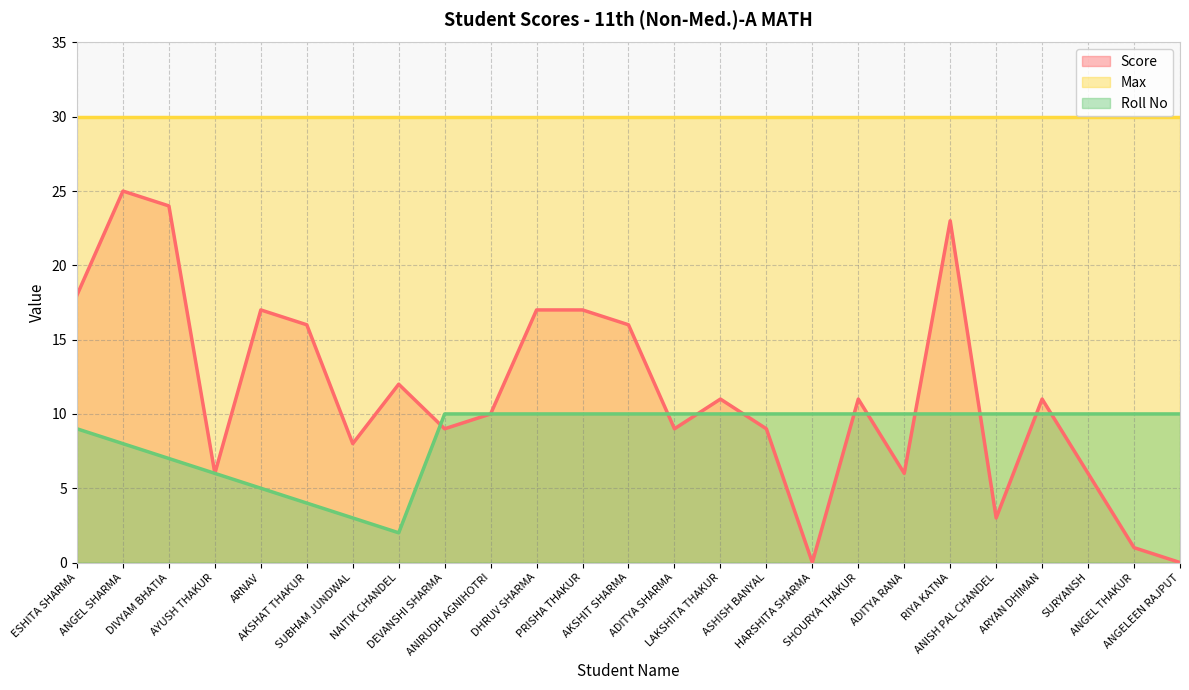

What position from the left is ANIRUDH AGNIHOTRI?

10